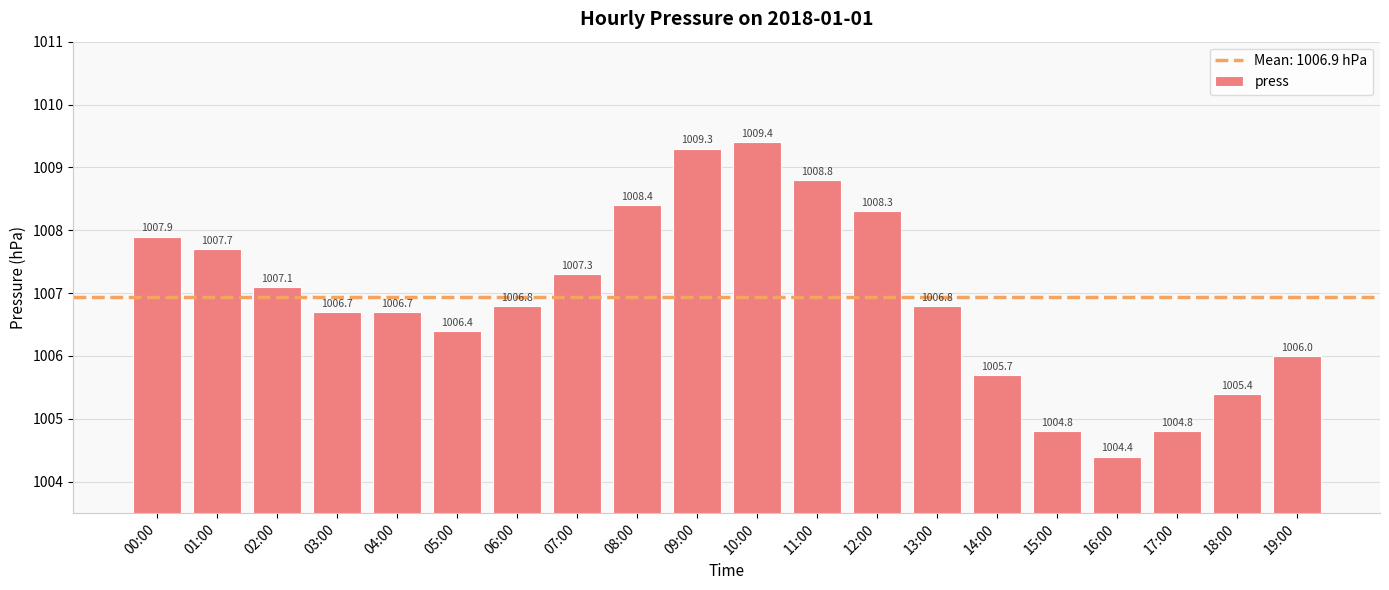

Between 16:00 and 05:00, which is larger?

05:00